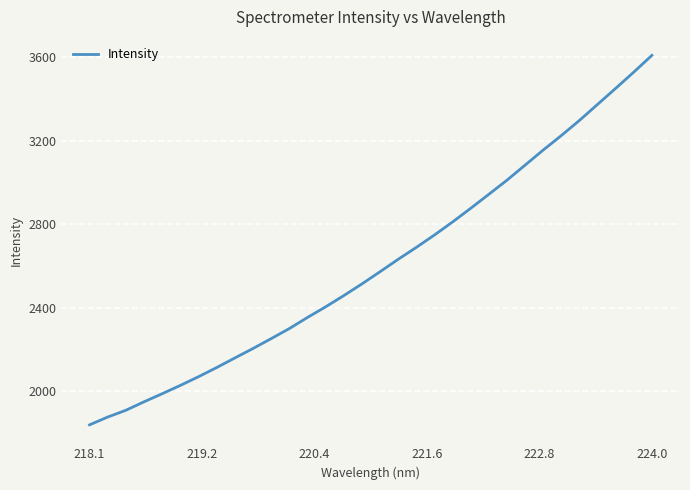

What is the maximum value shown in the chart?

3608.7